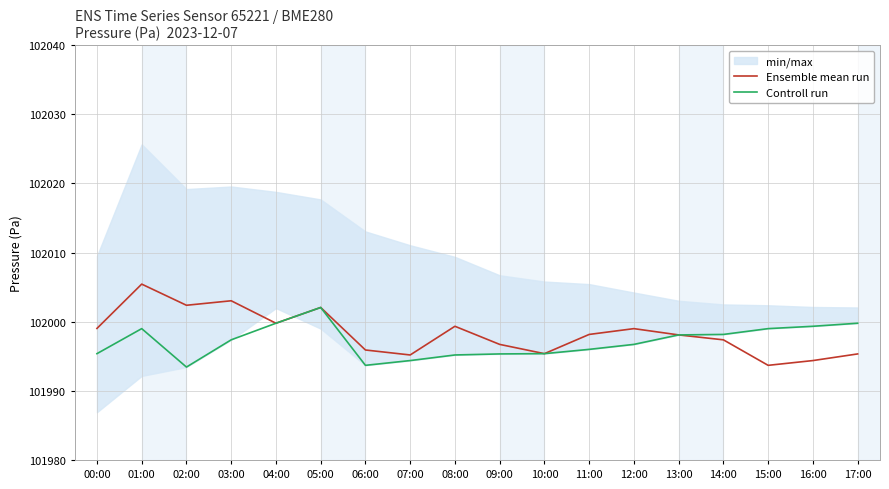

What is the difference between the maximum and minimum values in the Ensemble mean run series?

11.8